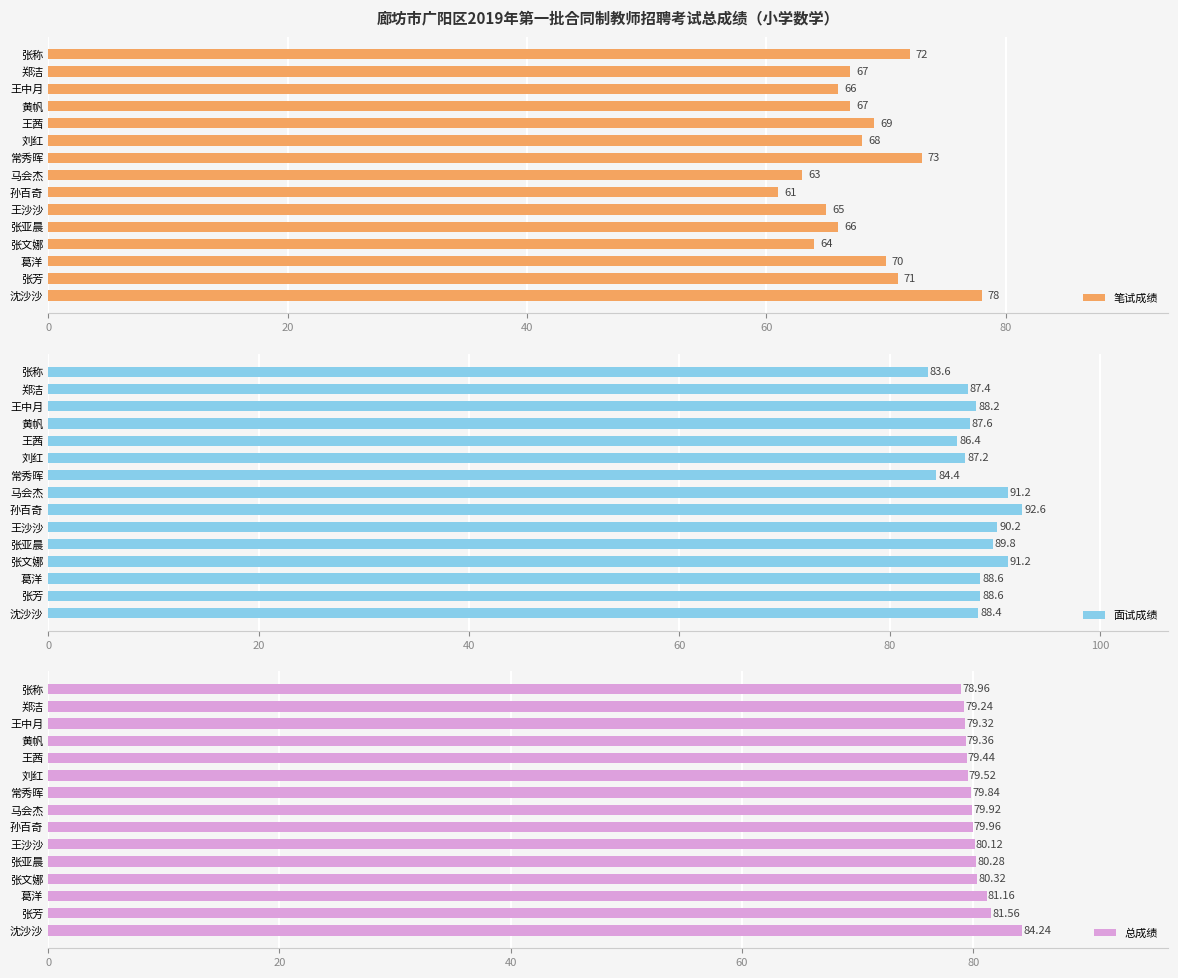

At which label does 面试成绩 reach its minimum?

张称